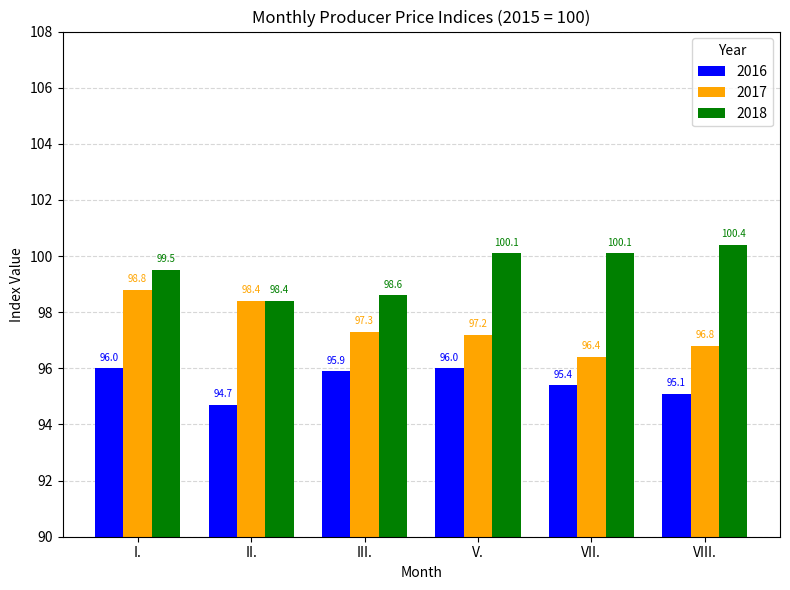

How many groups of bars are there?

6